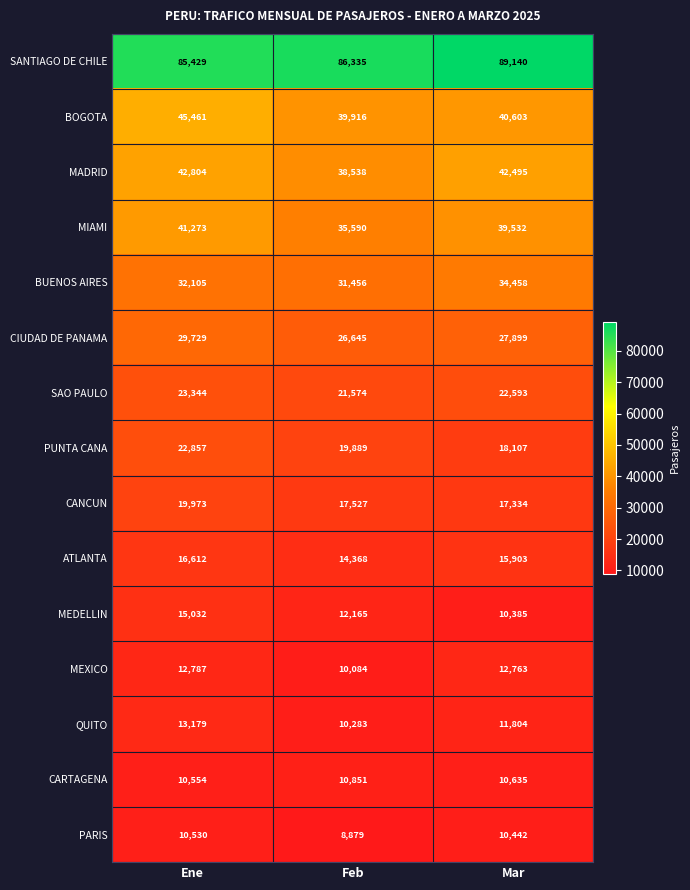

Which category has the highest value across all series?

Mar